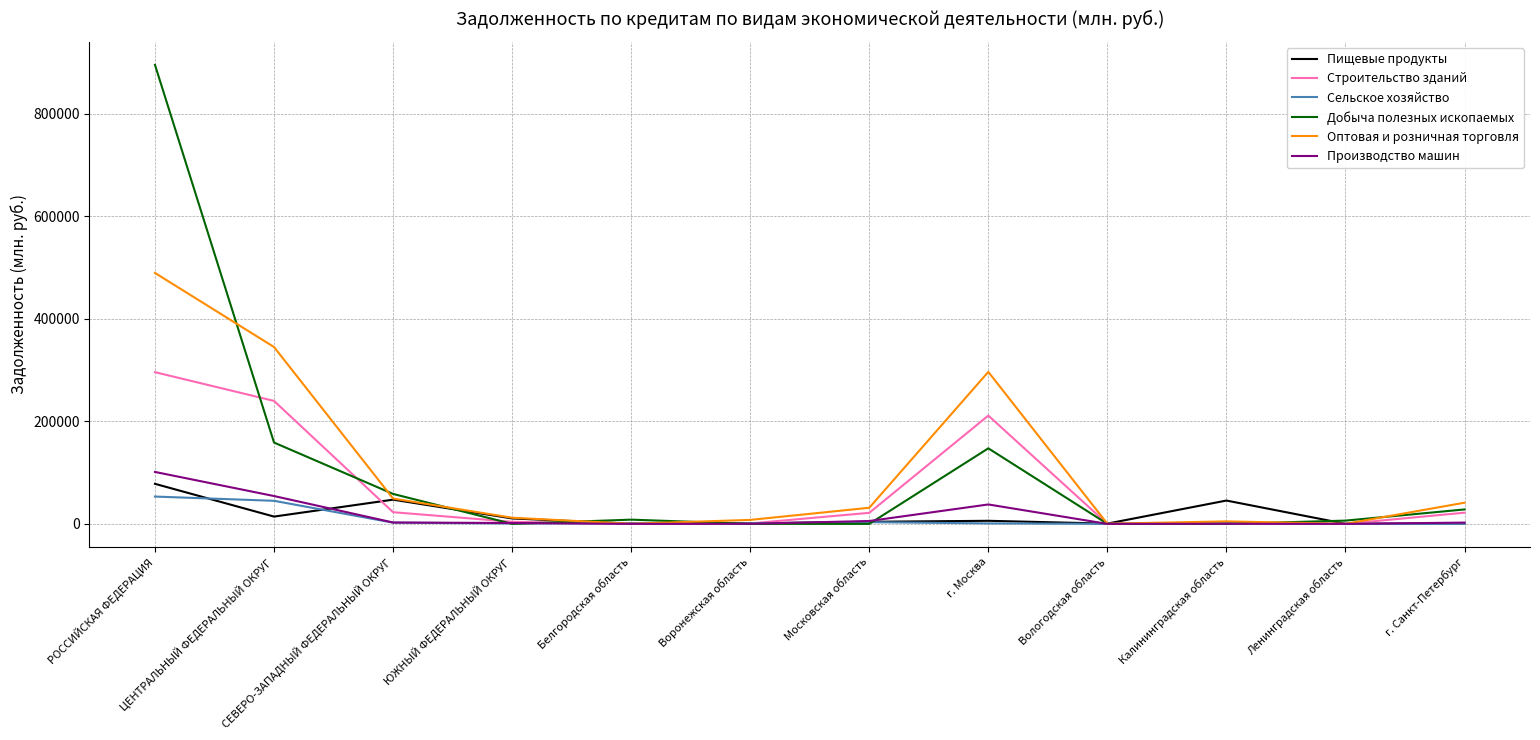

In Оптовая и розничная торговля, how many points are lower than both neighbors (excluding endpoints)?

3